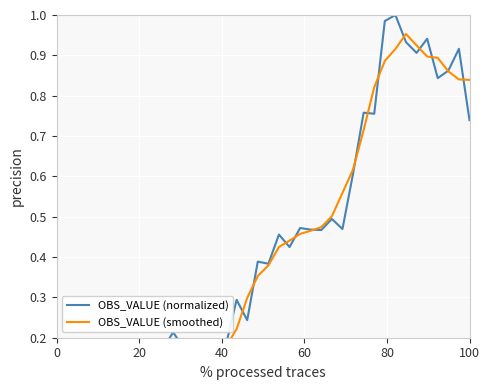

List the series in order of their peak value, highest first.

OBS_VALUE (normalized), OBS_VALUE (smoothed)